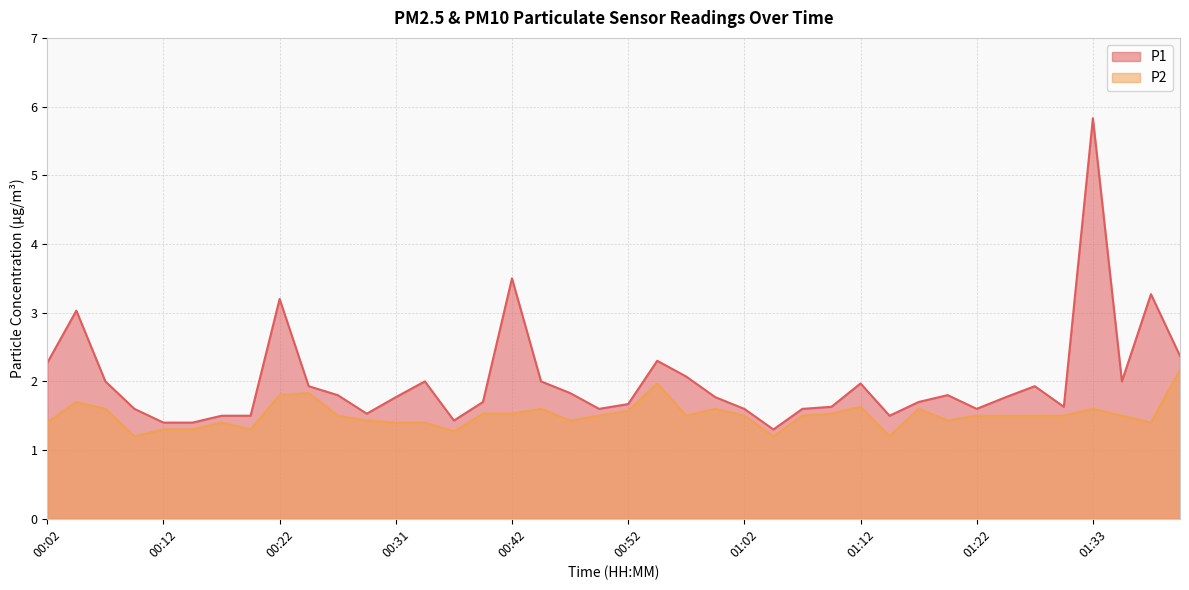

What is the total value across all series at 00:17?

2.9